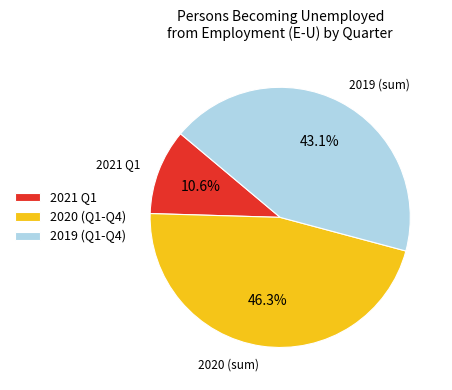

What portion of the pie excludes 2021 Q1?

89.4%